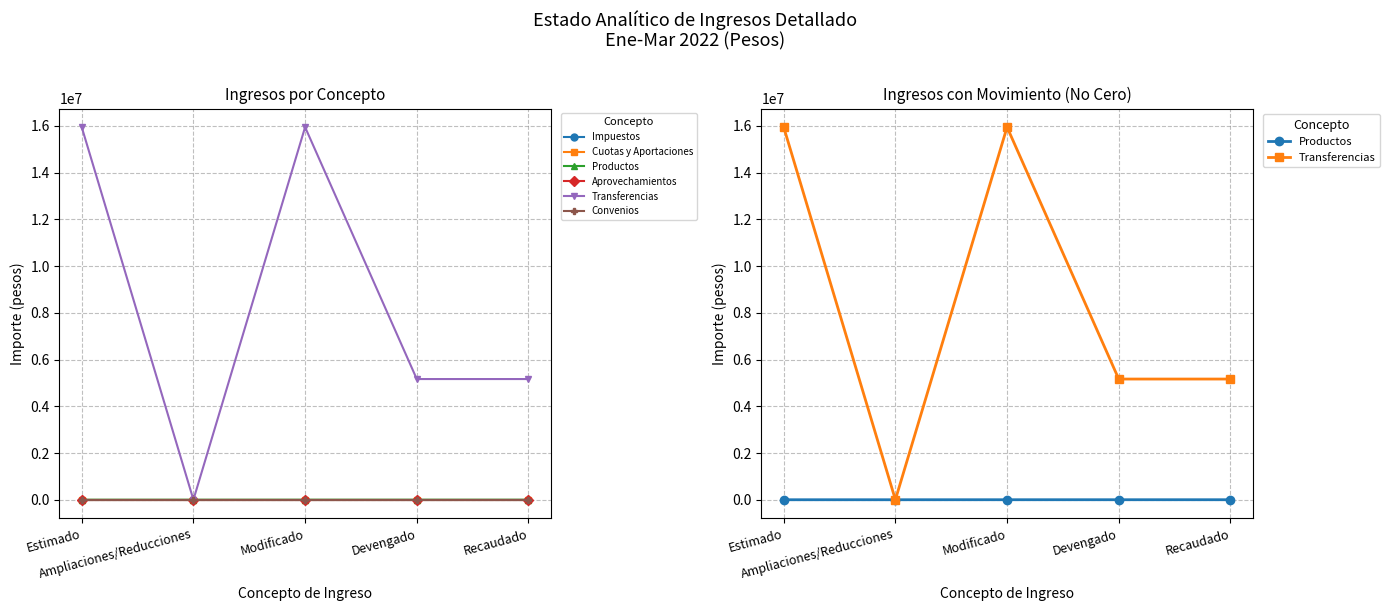

Which series has the largest total across all categories?

Transferencias